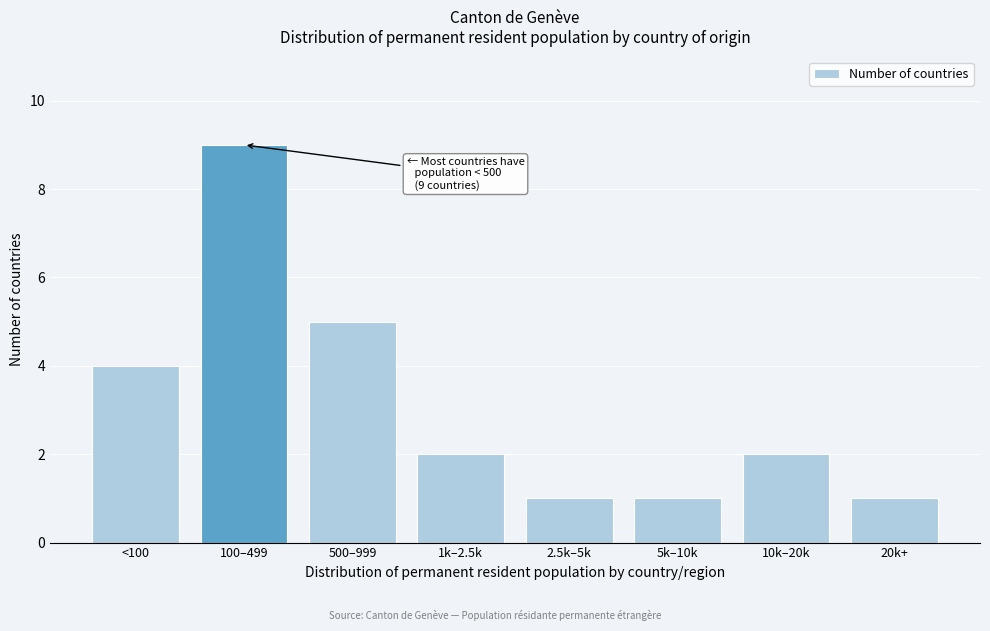

Reading left to right, what are all the values shown in this chart?

<100=4	100–499=9	500–999=5	1k–2.5k=2	2.5k–5k=1	5k–10k=1	10k–20k=2	20k+=1